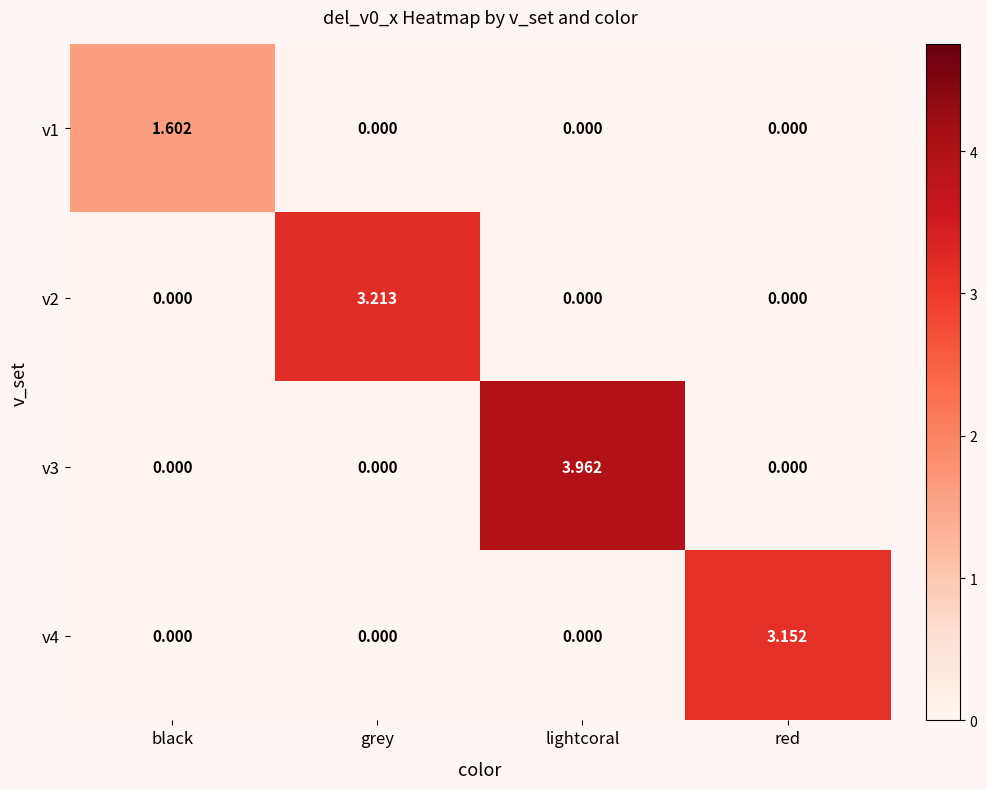

At which label does v1 reach its peak?

black